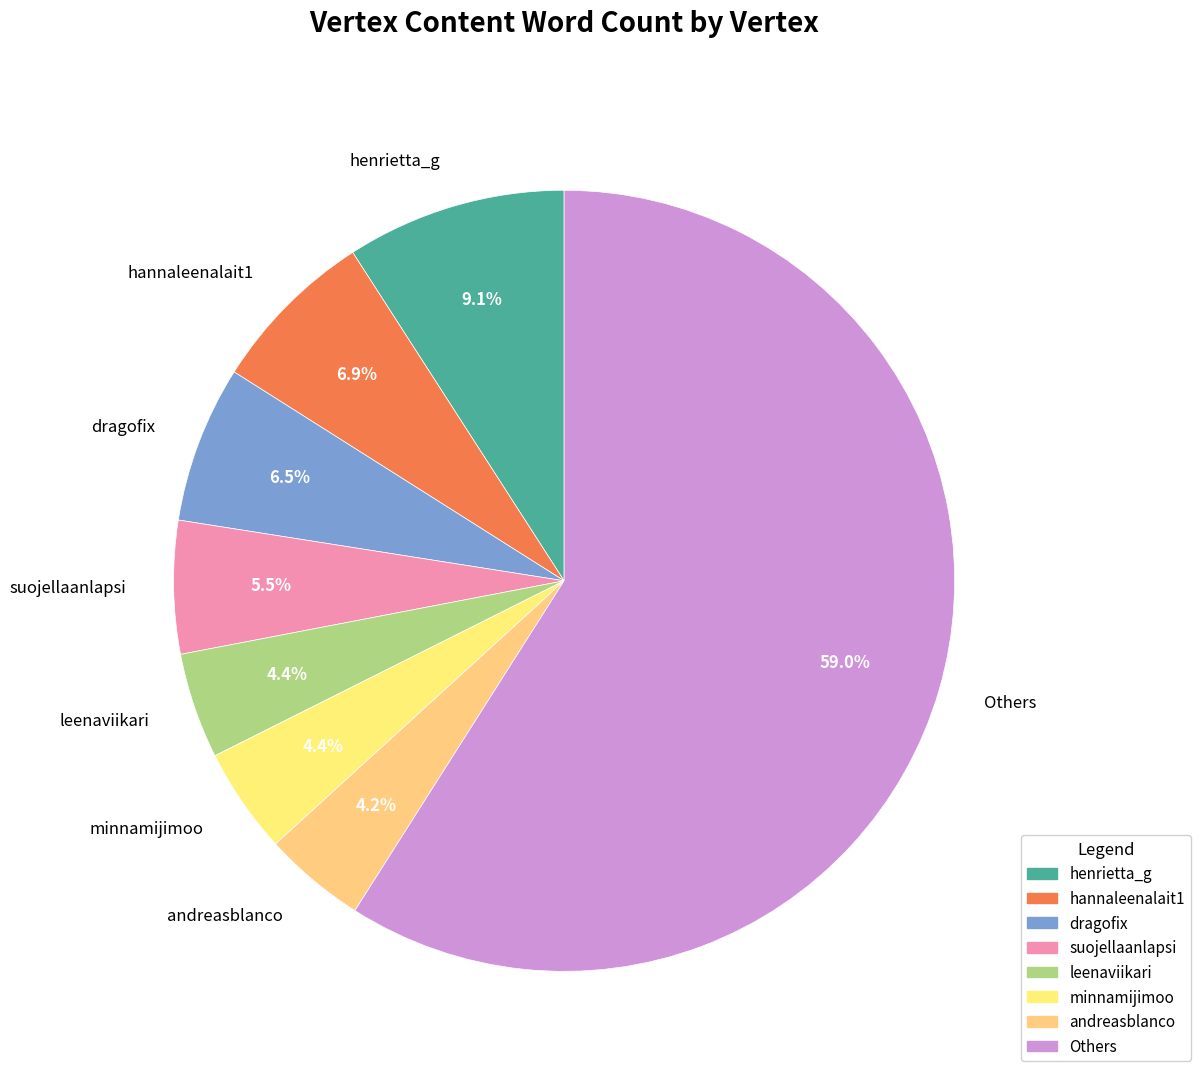

Which category accounts for the majority?

Others